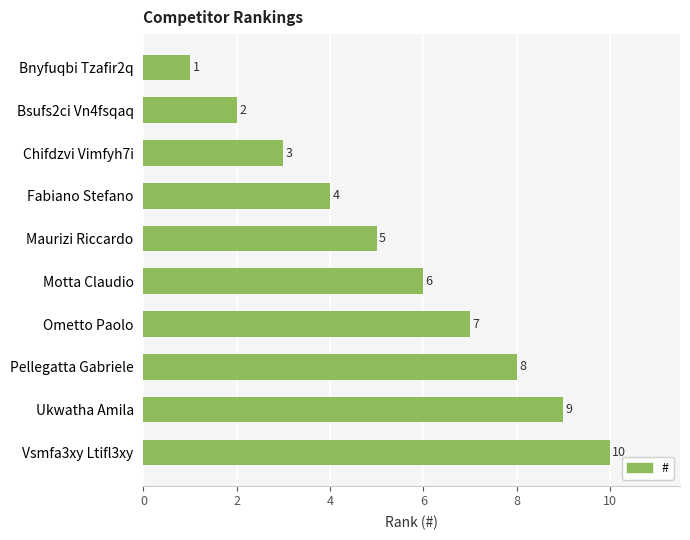

Is it true that the value at Motta Claudio is 8?

False